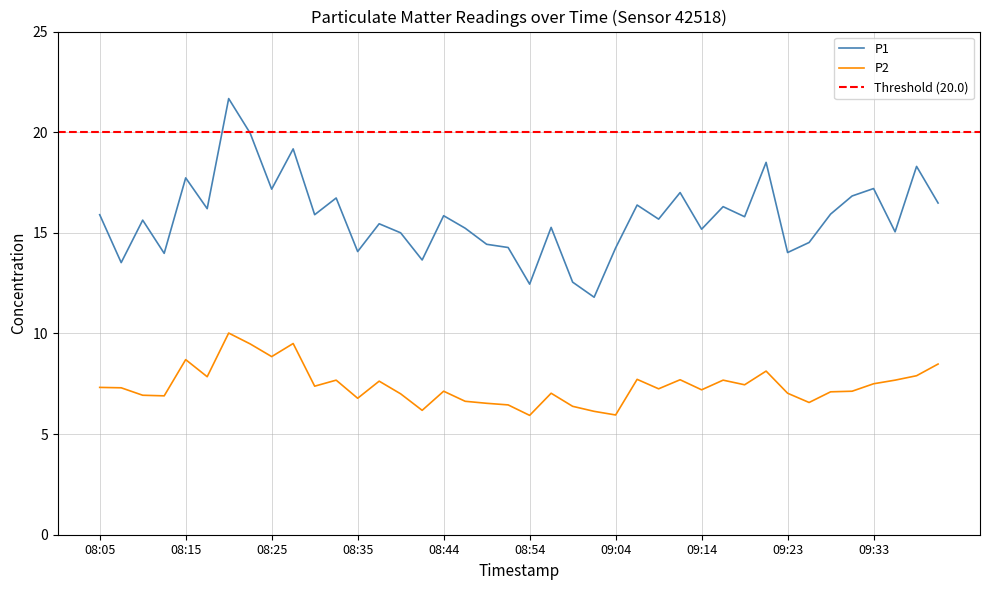

Reading left to right, extract all data points from this chart.

P1: 15.9	13.5	15.6	14.0	17.7	16.2	21.7	19.9	17.2	19.2	15.9	16.7	14.1	15.4	15.0	13.7	15.8	15.2	14.4	14.3	12.4	15.3	12.6	11.8	14.2	16.4	15.7	17.0	15.2	16.3	15.8	18.5	14.0	14.5	15.9	16.8	17.2	15.1	18.3	16.5
P2: 7.3	7.3	6.9	6.9	8.7	7.8	10.0	9.5	8.8	9.5	7.4	7.7	6.8	7.6	7.0	6.2	7.1	6.6	6.5	6.5	5.9	7.0	6.4	6.1	6.0	7.7	7.2	7.7	7.2	7.7	7.5	8.1	7.0	6.6	7.1	7.1	7.5	7.7	7.9	8.5